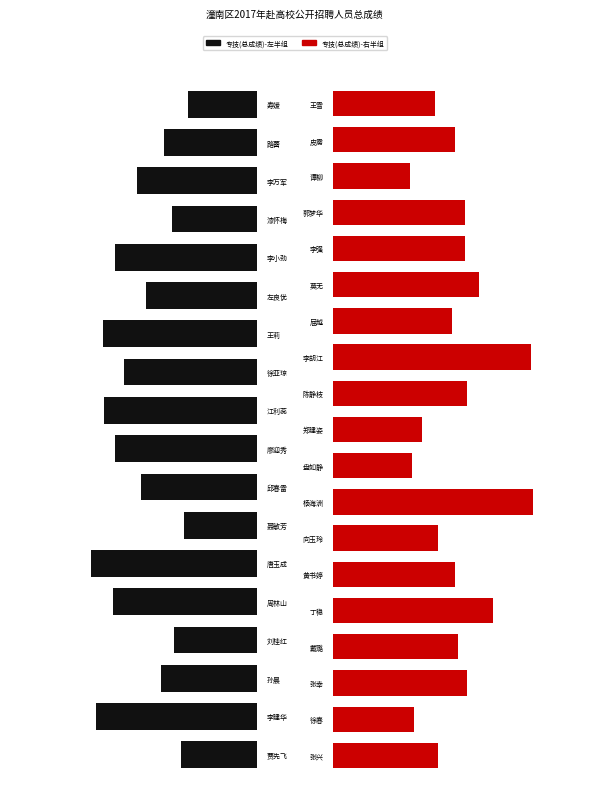

At which category does the chart reach its minimum across all series?

寿媛